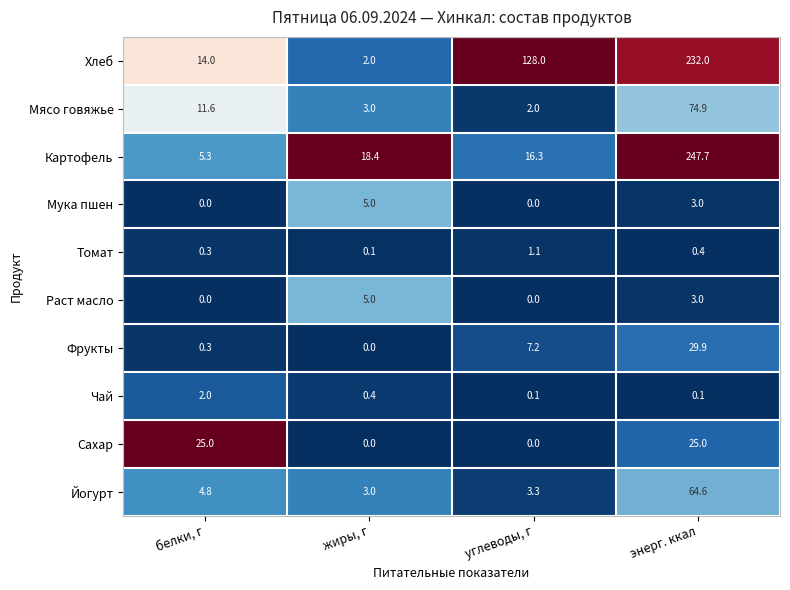

Which series has the widest spread of values?

Картофель